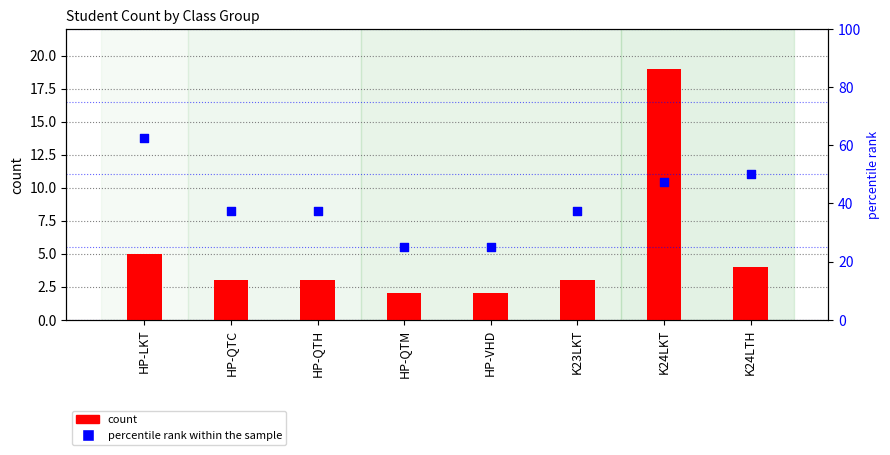

At which category is the sum across all series the highest?

HP-LKT